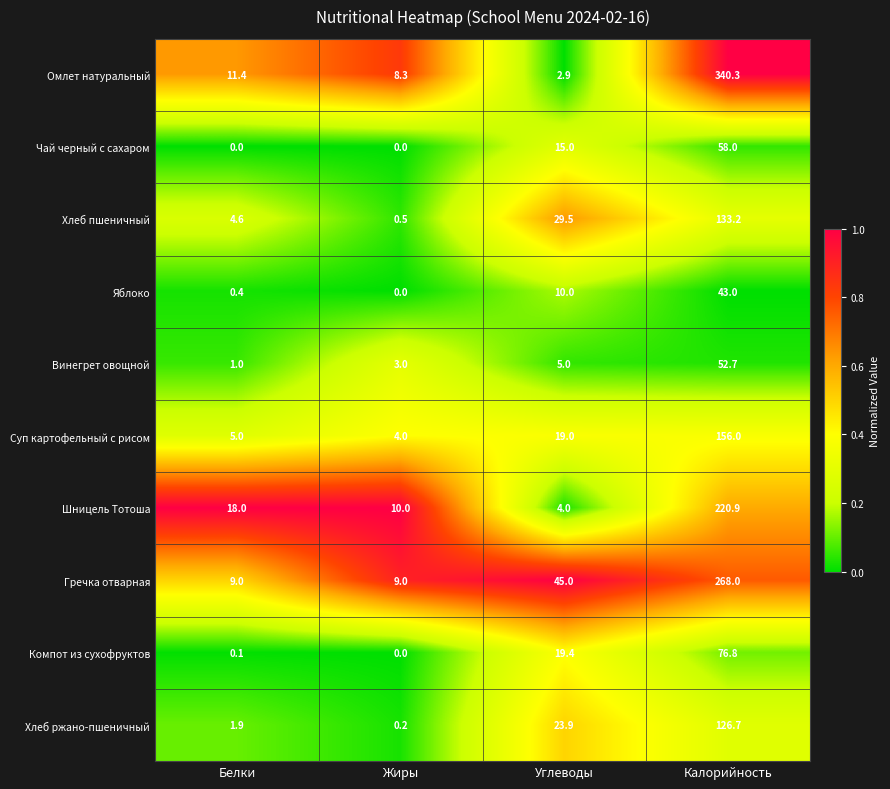

What is the greatest value displayed?

340.3